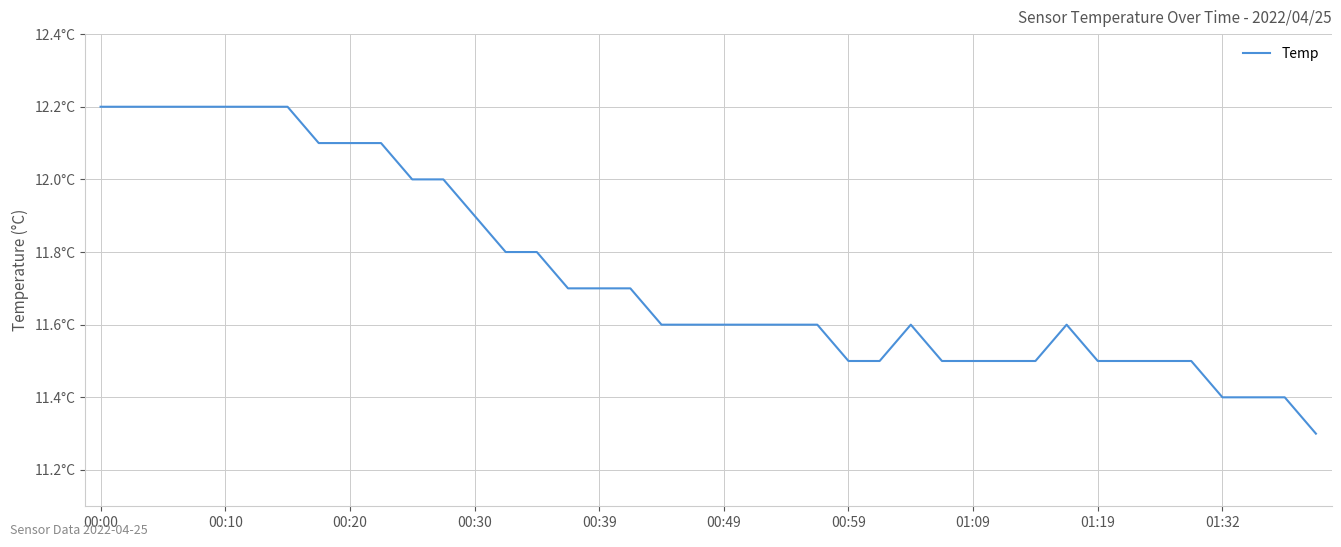

Is this an area chart (filled region under the line)?

No